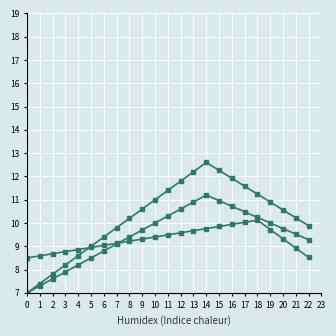

Reading left to right, what are all the values shown in this chart?

Weighted average annual sales: 7.0	7.3	7.6	7.9	8.2	8.5	8.8	9.1	9.4	9.7	10.0	10.3	10.6	10.9	11.2	11.0	10.7	10.5	10.2	10.0	9.8	9.5	9.3
Suppliers 3 months sales volumes: 7.0	7.4	7.8	8.2	8.6	9.0	9.4	9.8	10.2	10.6	11.0	11.4	11.8	12.2	12.6	12.3	11.9	11.6	11.2	10.9	10.6	10.2	9.9
Unit price Option: 8.5	8.6	8.7	8.8	8.9	8.9	9.0	9.1	9.2	9.3	9.4	9.5	9.6	9.7	9.8	9.8	9.9	10.0	10.1	9.7	9.3	8.9	8.5